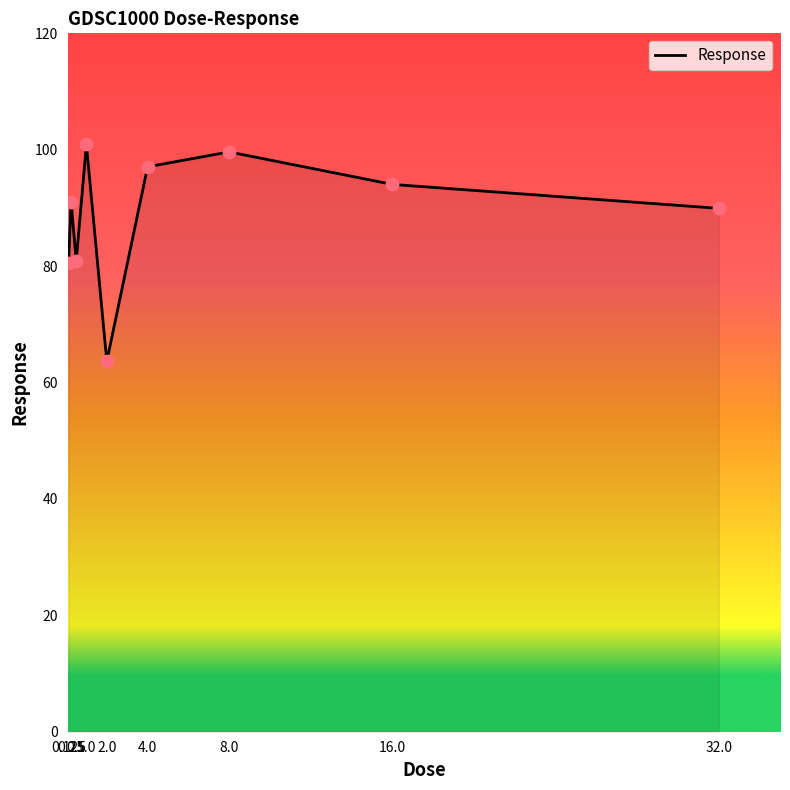

What is the change in value from 0.25 to 16.0?

+2.9